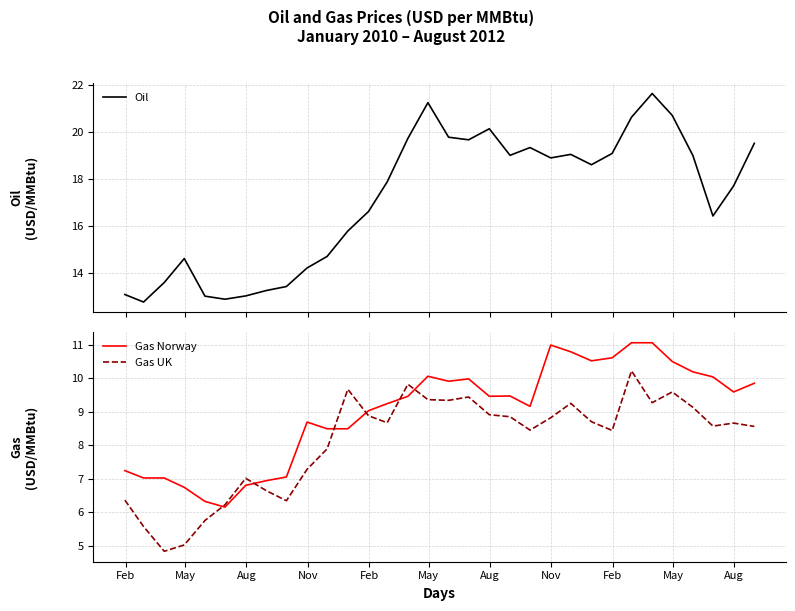

What are all the series names shown in the legend?

Oil, Gas Norway, Gas UK